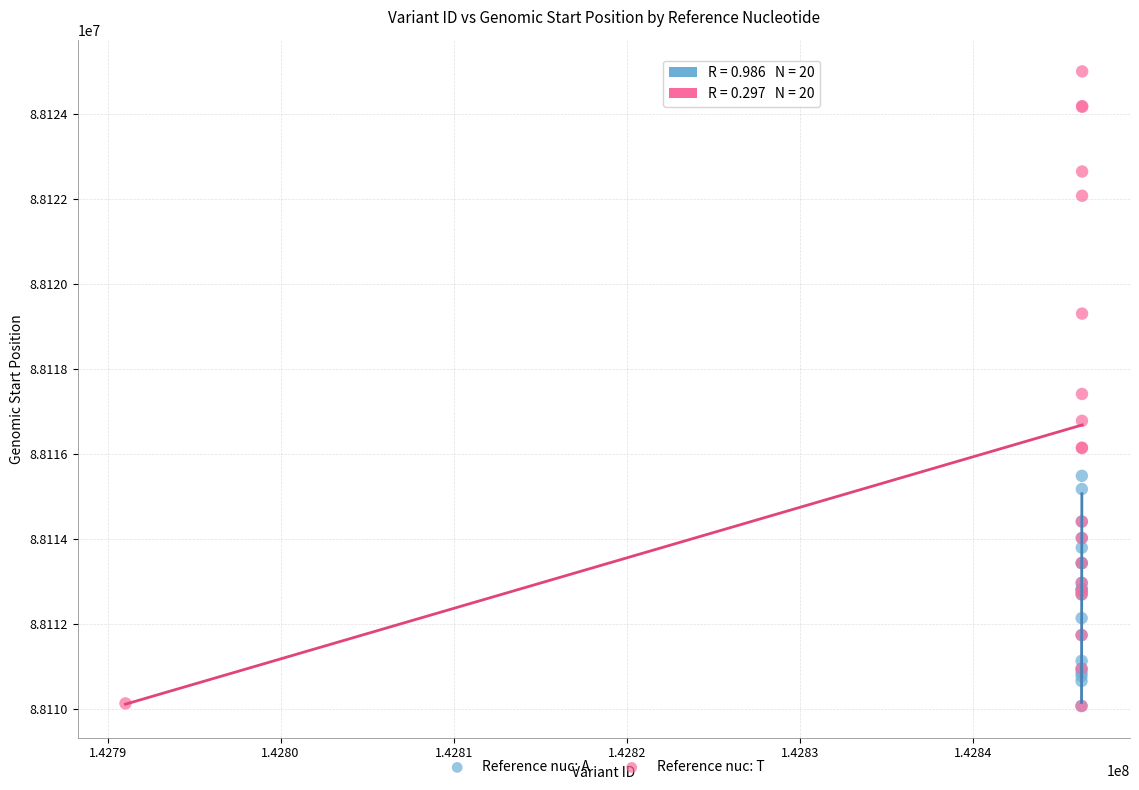

Which series reaches the maximum Y coordinate?

Reference nuc: T